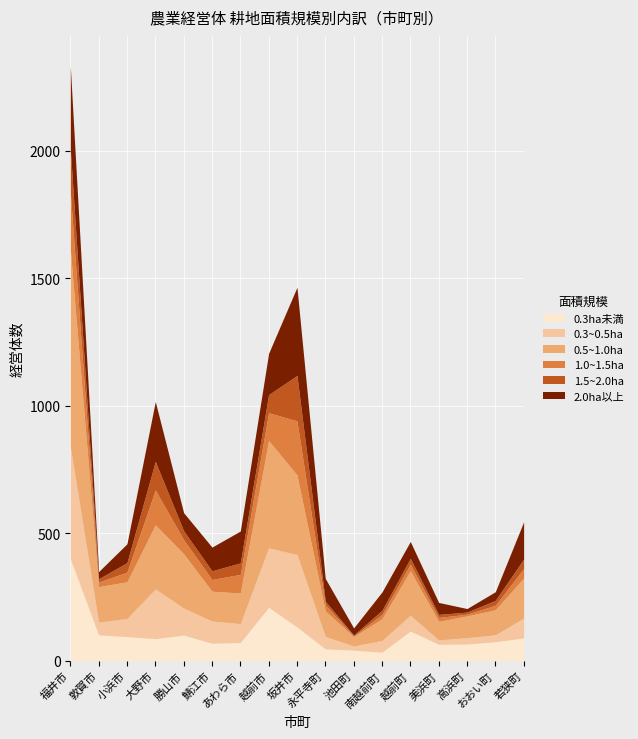

Does the chart display data point markers on the line(s)?

No